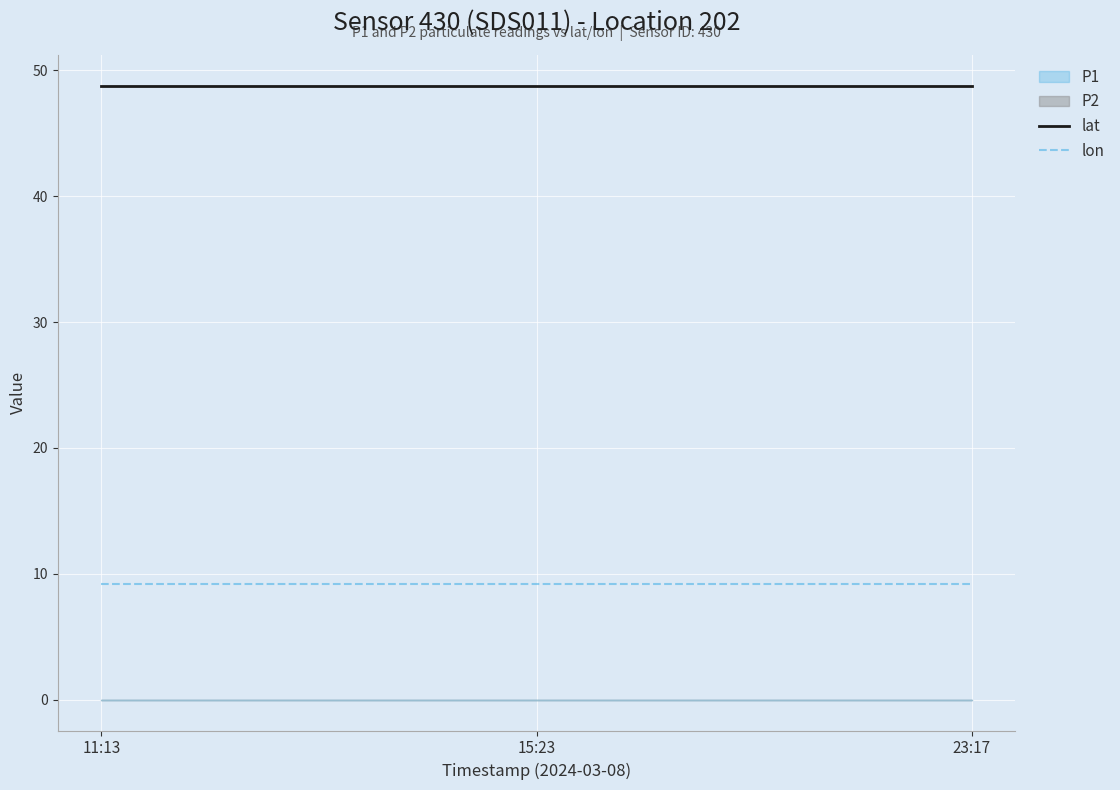

Reading right to left, list all the values displayed in this chart.

lat: 48.8	48.8	48.8
lon: 9.2	9.2	9.2